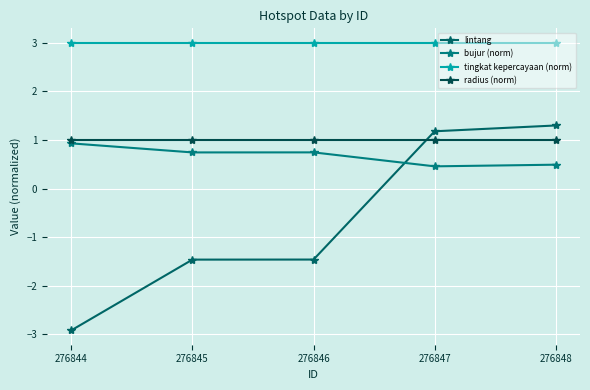

True or false: lintang has more than 1 points higher than both neighbors.

False